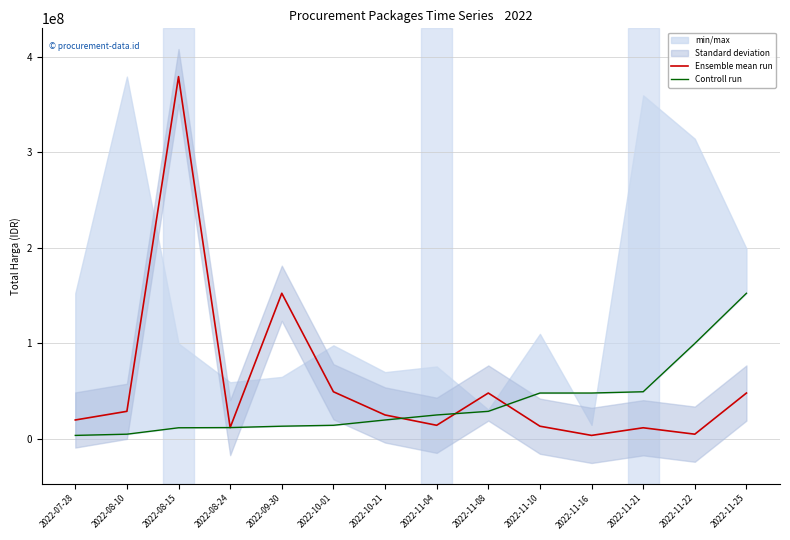

How many times do Ensemble mean run and Controll run cross each other?

3